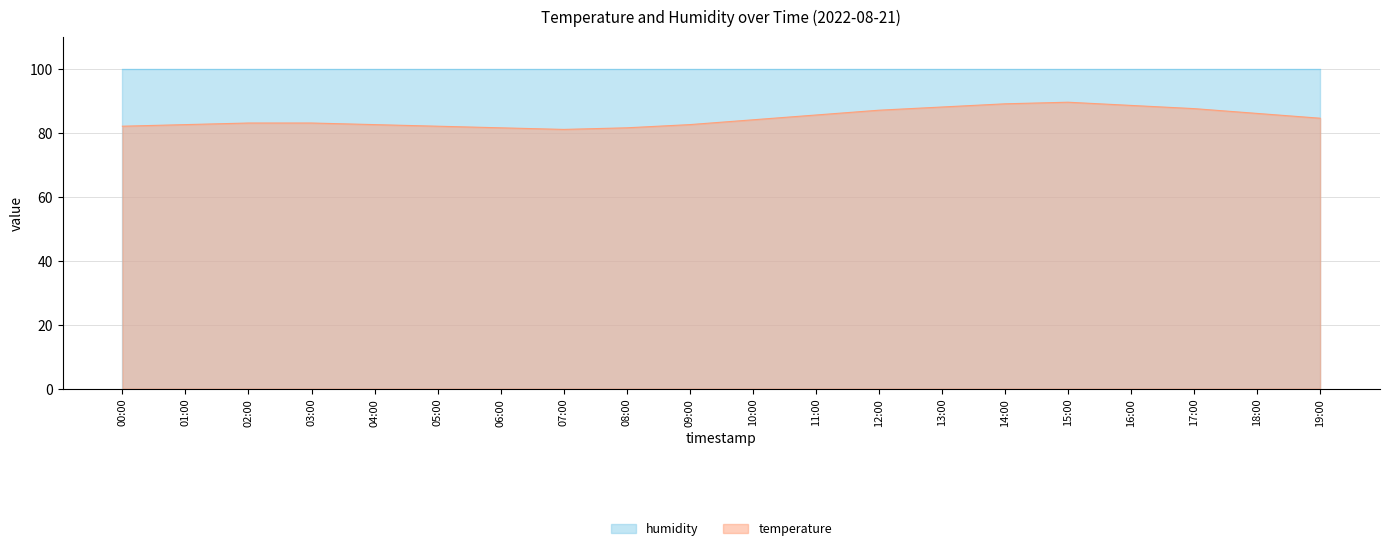

How many data points are less than 84?

10